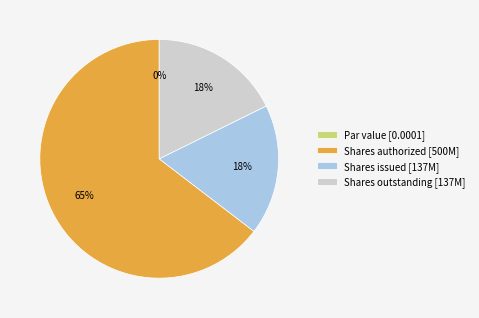

Which category accounts for the majority?

Common stock, shares authorized